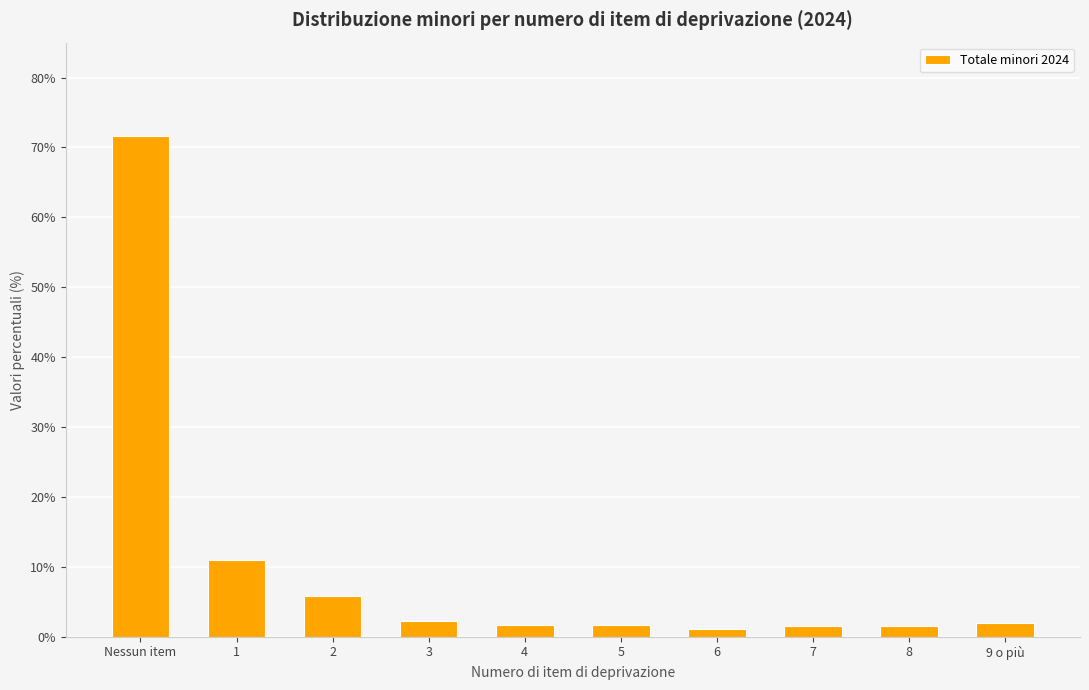

What is the label of the 1st bar from the left?

Nessun item